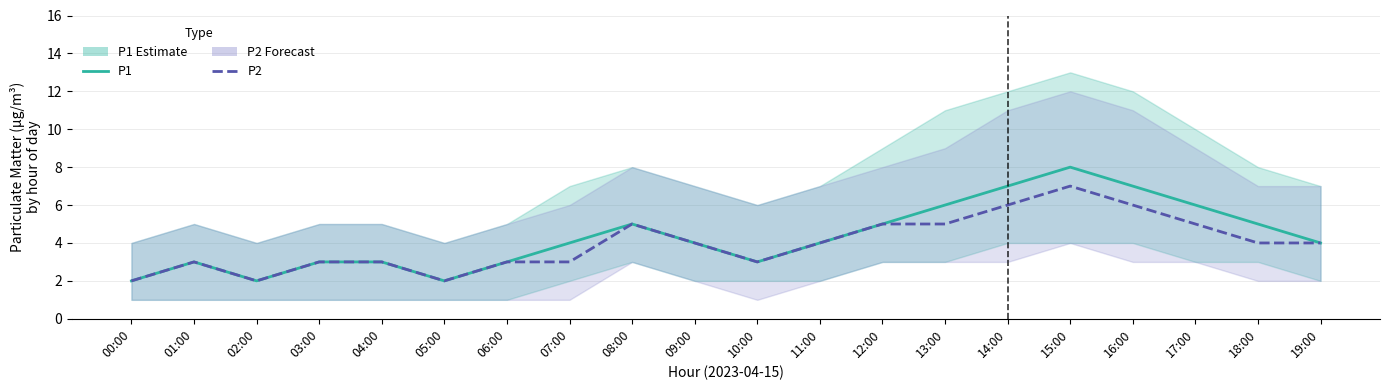

What is the difference between the P1 values at 17:00 and 11:00?

2